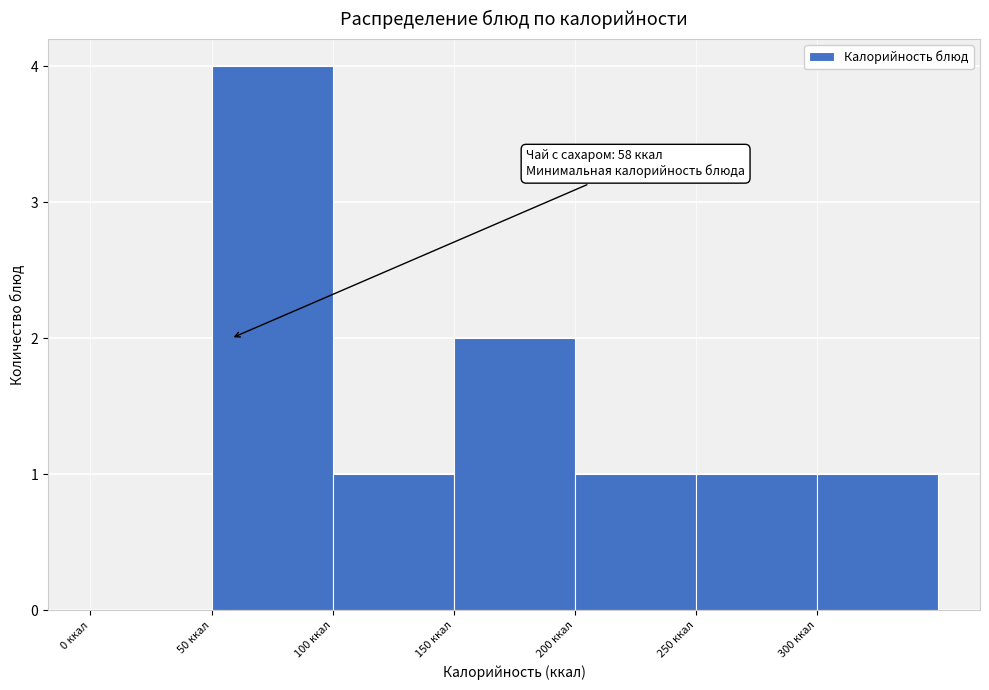

Which range on the x-axis has the tallest bar?

50 to 100